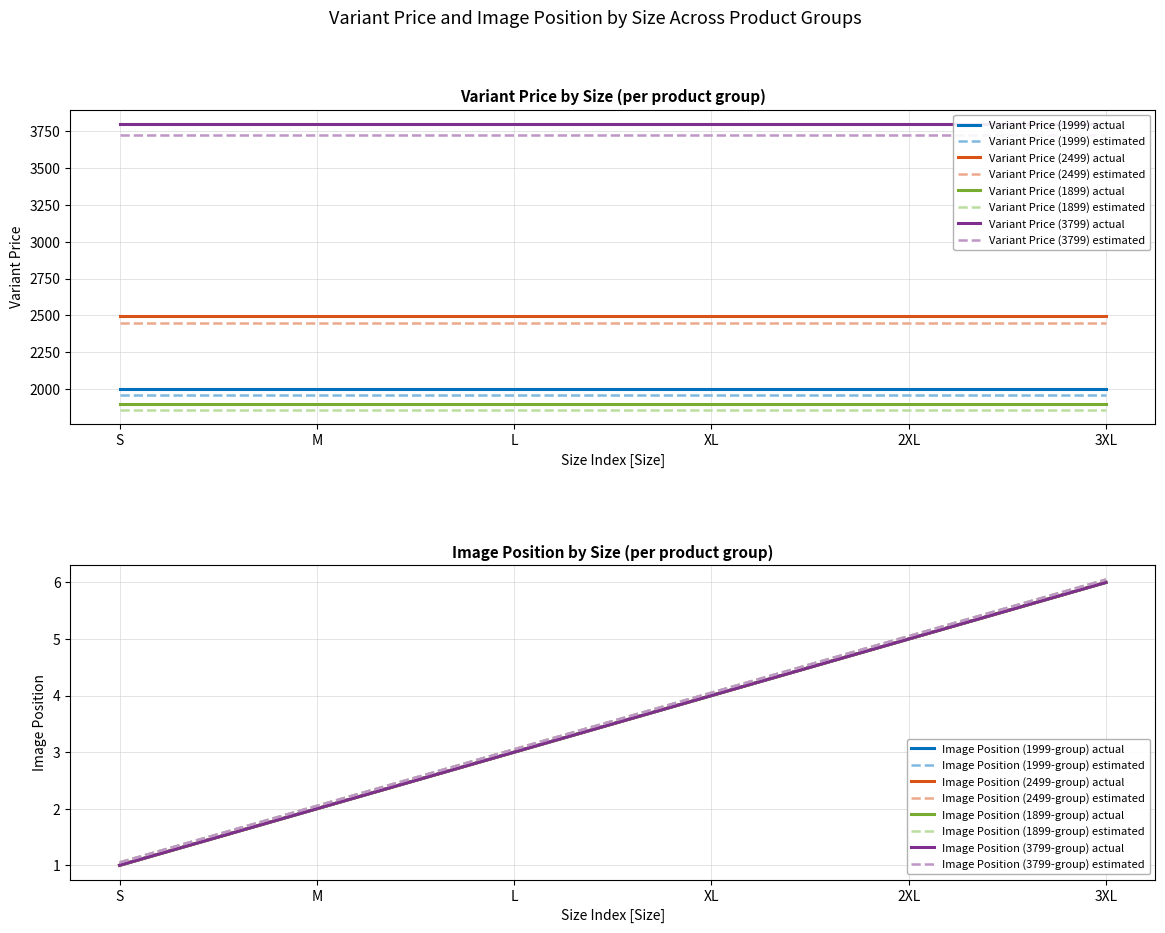

At which category is the sum across all series the highest?

S